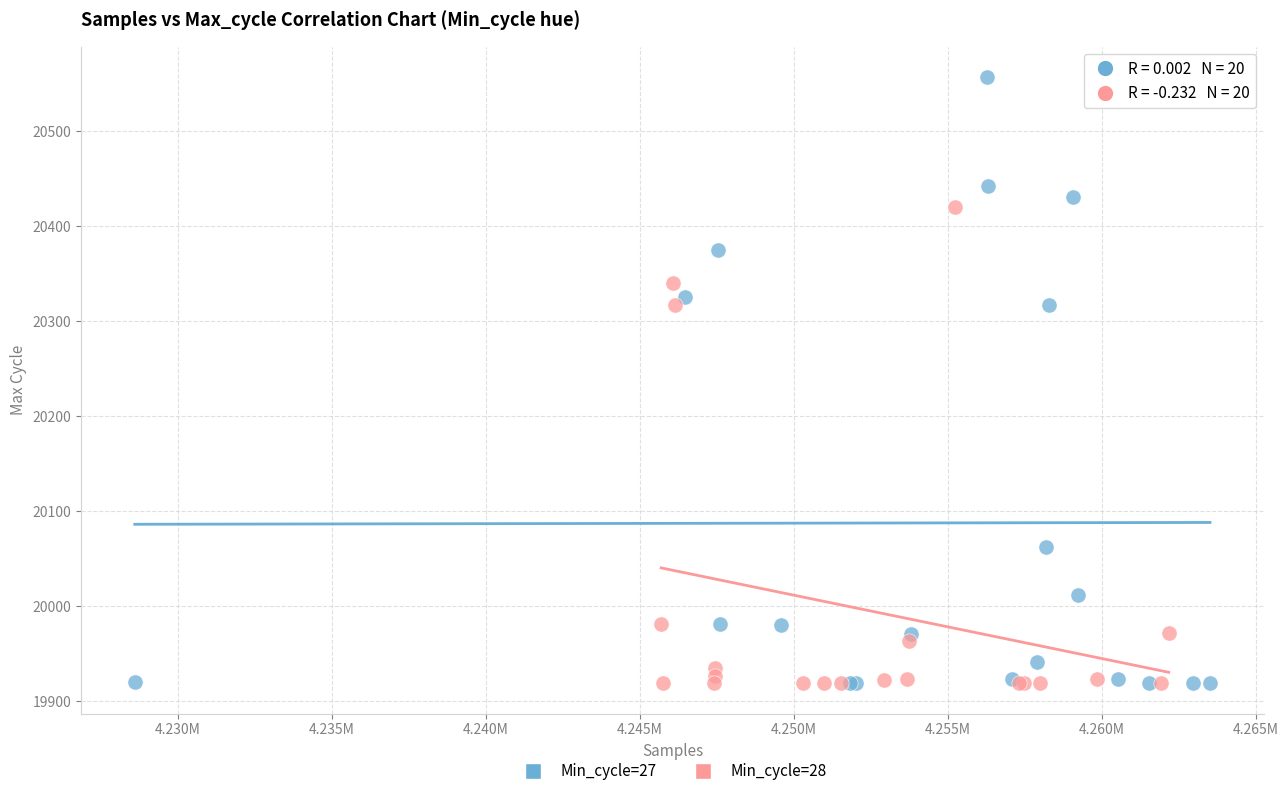

Which series has the widest spread of Y values?

Min_cycle=27